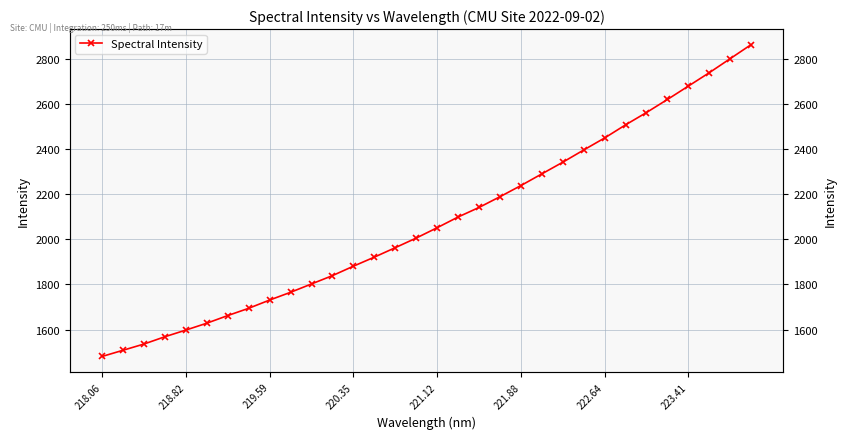

Which label corresponds to the smallest value in the chart?

218.06